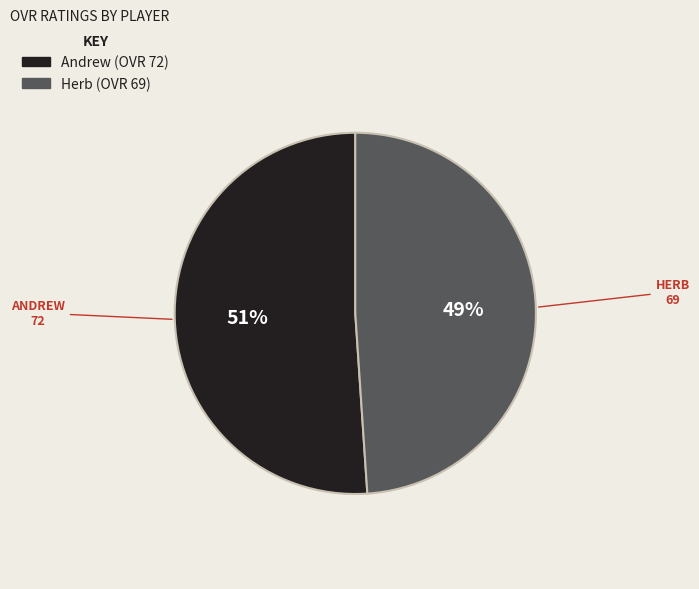

Which slice is the smallest?

Herb